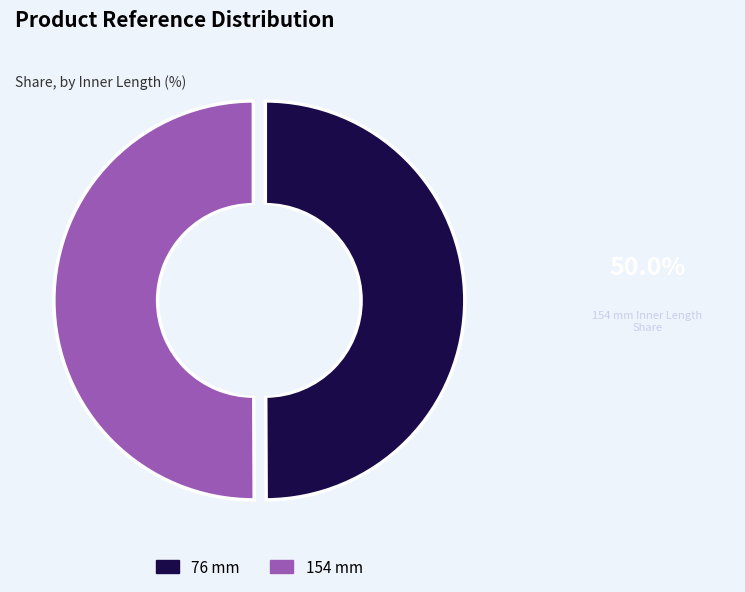

Count the number of slices in the pie.

2